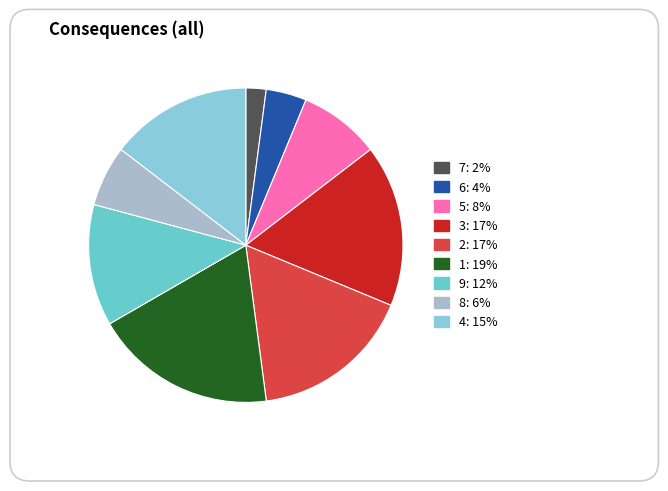

Combined, do 3 and 5 account for over 50%?

No